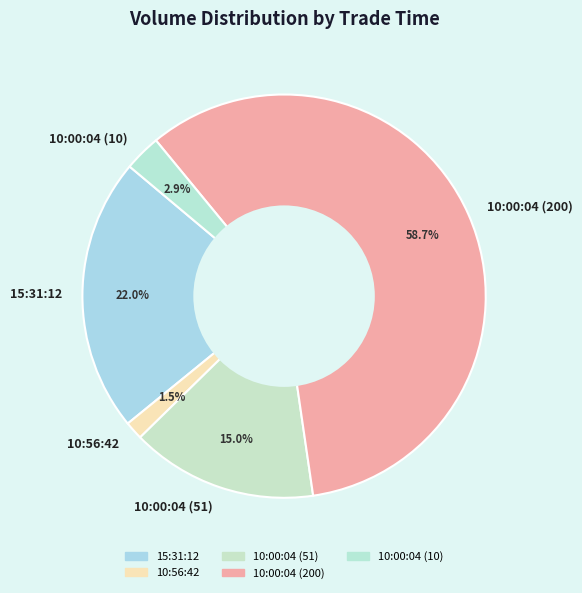

Count the number of slices in the pie.

5